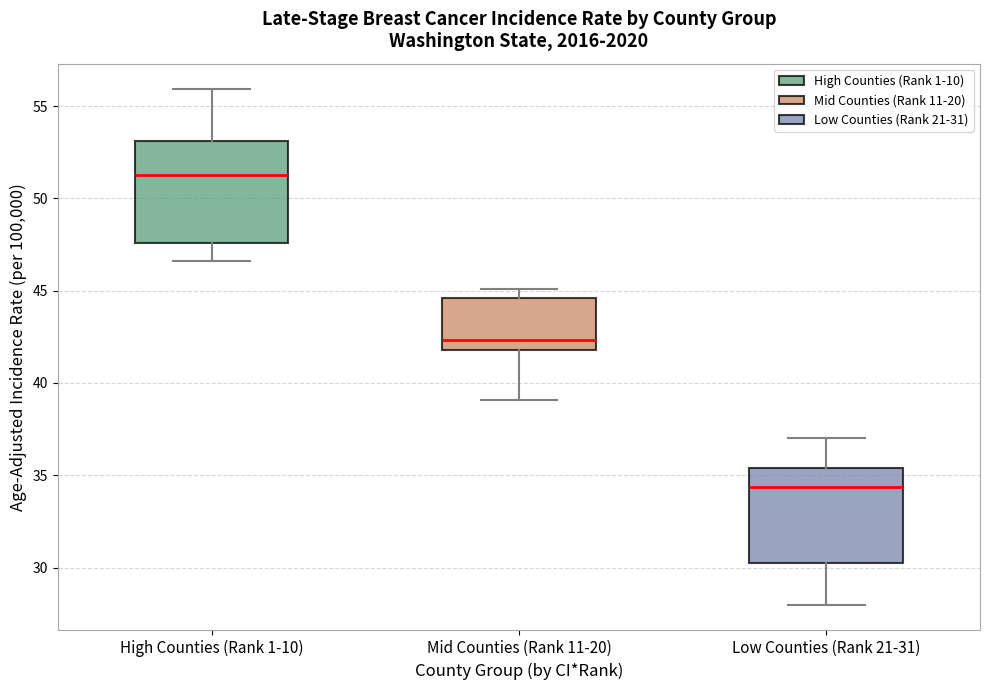

Reading left to right, read every box against the y-axis: the position of its median line, the range the box covers, and the ends of its whiskers. The values are not printed on the chart, so give them approximately, as read against the axis.

High Counties (Rank 1-10): median 51.5, box 47.5 to 53.0, whiskers 46.5 to 56.0
Mid Counties (Rank 11-20): median 42.5, box 42.0 to 44.5, whiskers 39.0 to 45.0
Low Counties (Rank 21-31): median 34.5, box 30.5 to 35.5, whiskers 28.0 to 37.0